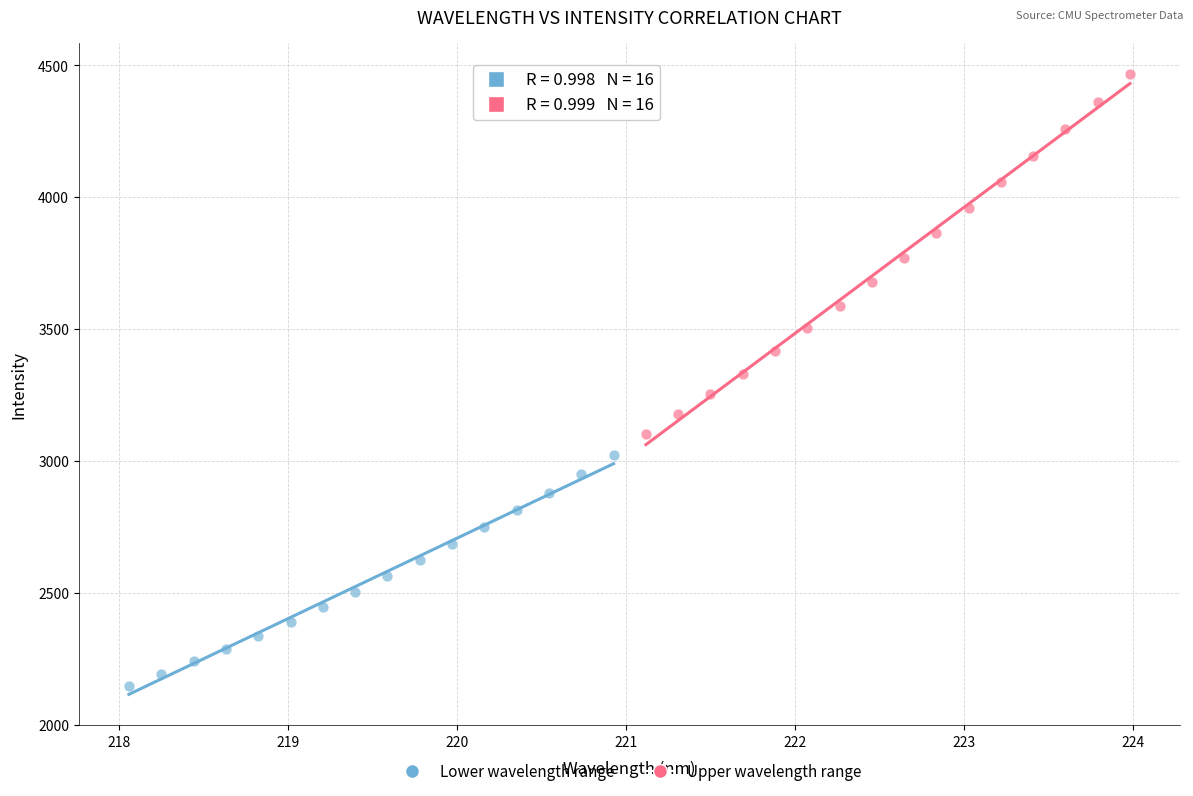

Which series contains the lowest Y value?

Lower wavelength range